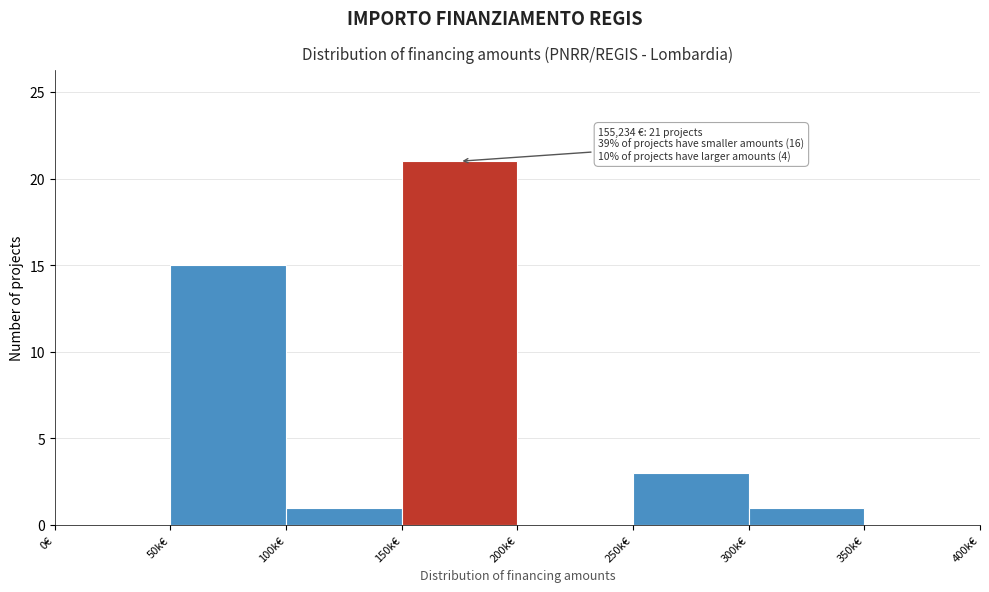

Reading left to right, list all the values displayed in this chart.

0€=0	50k€=15	100k€=1	150k€=21	200k€=0	250k€=3	300k€=1	350k€=0